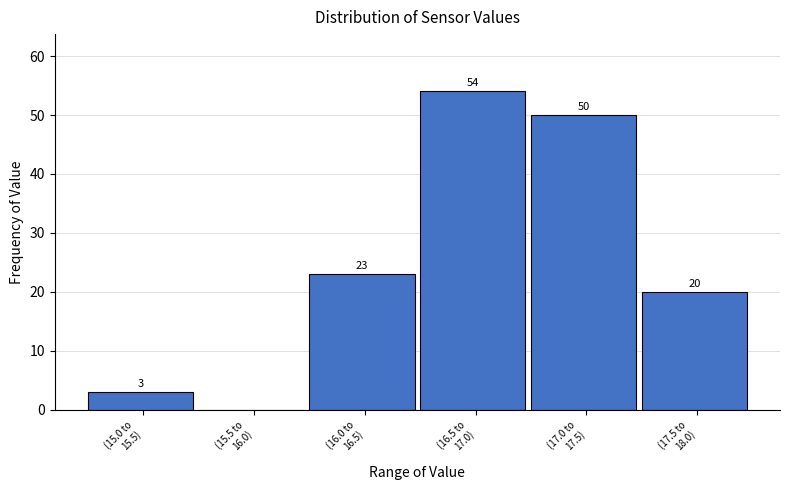

What is the sum of all values?

150